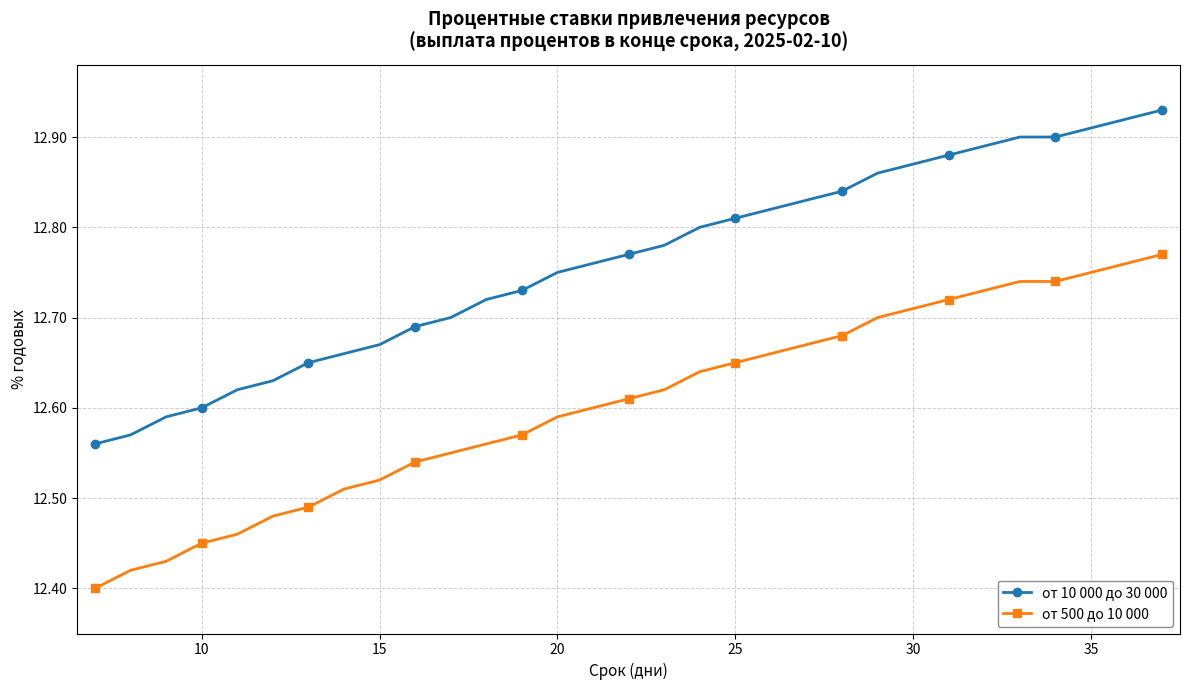

What is the sum of all от 10 000 до 30 000 values?

395.6